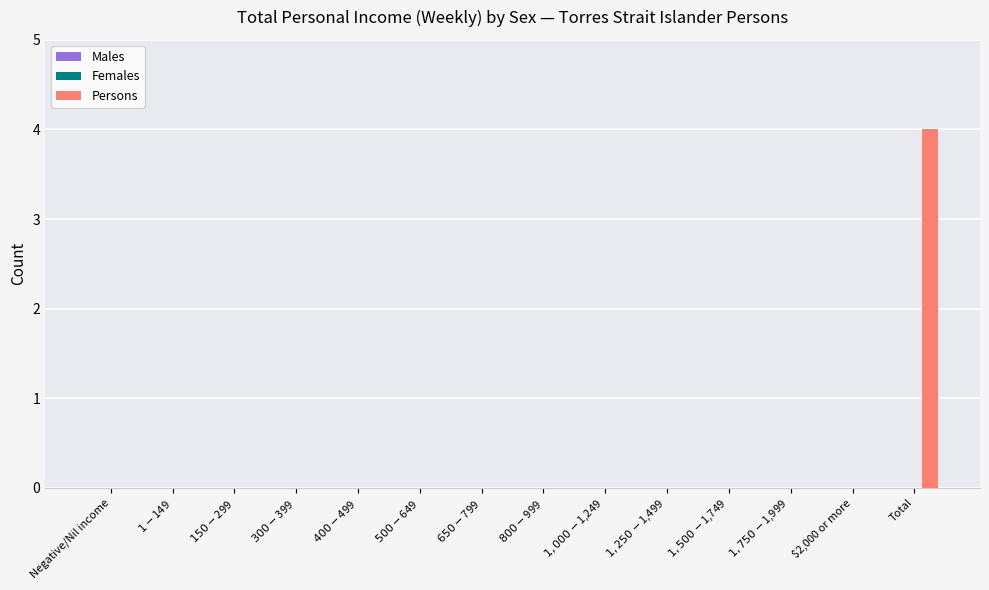

How many series are shown in this chart?

1